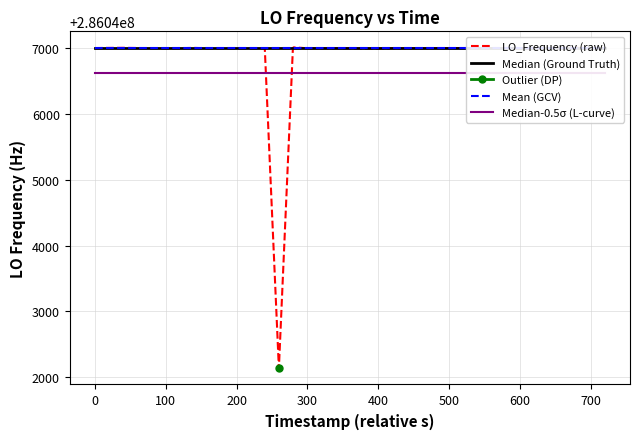

True or false: Mean (GCV) and Median-0.5σ (L-curve) intersect in this chart.

False